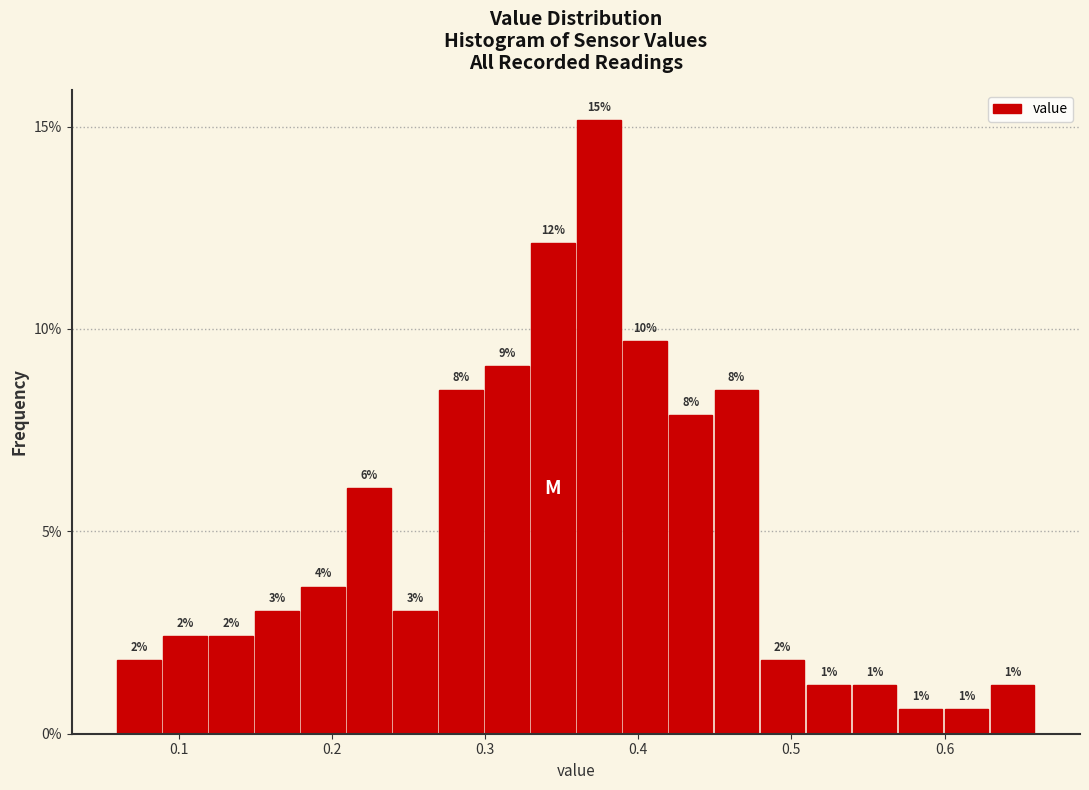

Around what value on the x-axis is the tallest bar? Give the approximate position of its centre, as read against the axis.

0.37